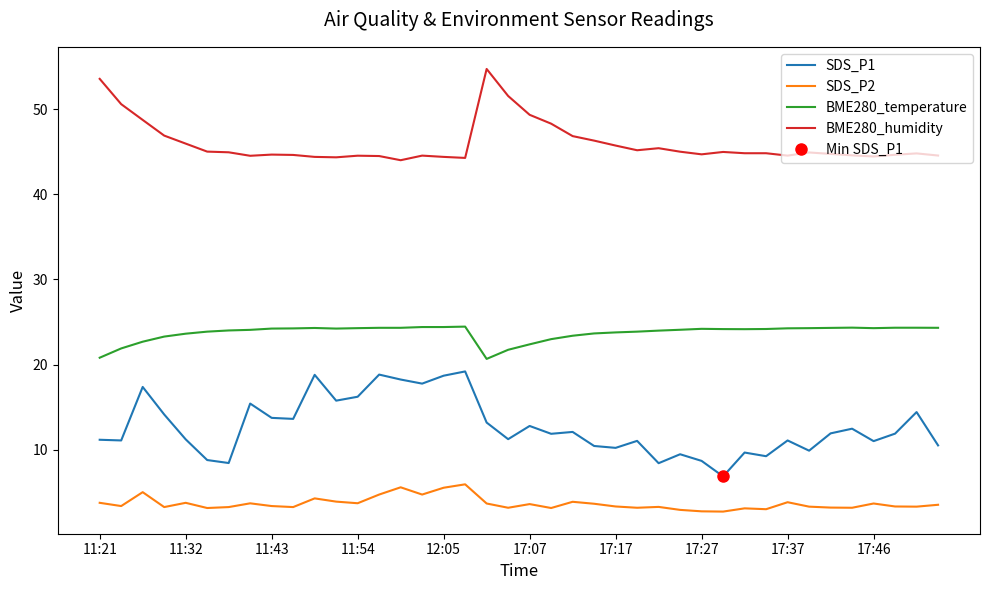

List the series in order of their overall mean, highest first.

BME280_humidity, BME280_temperature, SDS_P1, SDS_P2